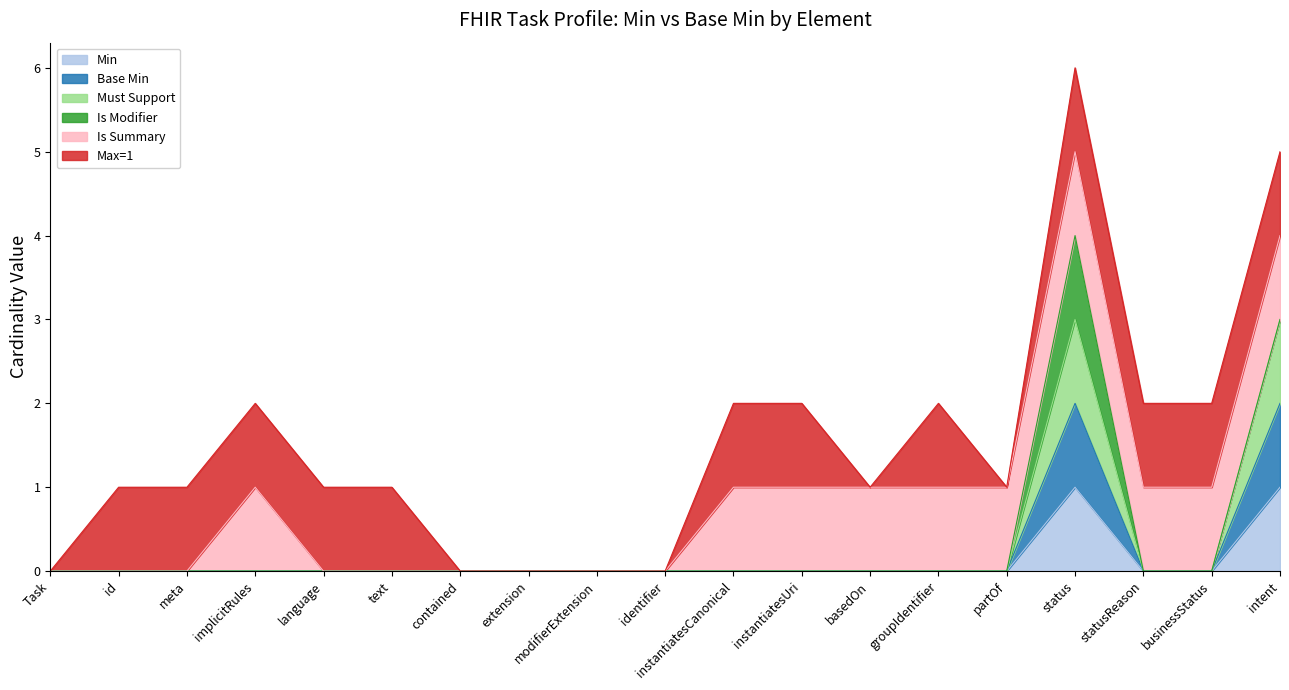

The value of Min at groupIdentifier is 0. True or false?

True